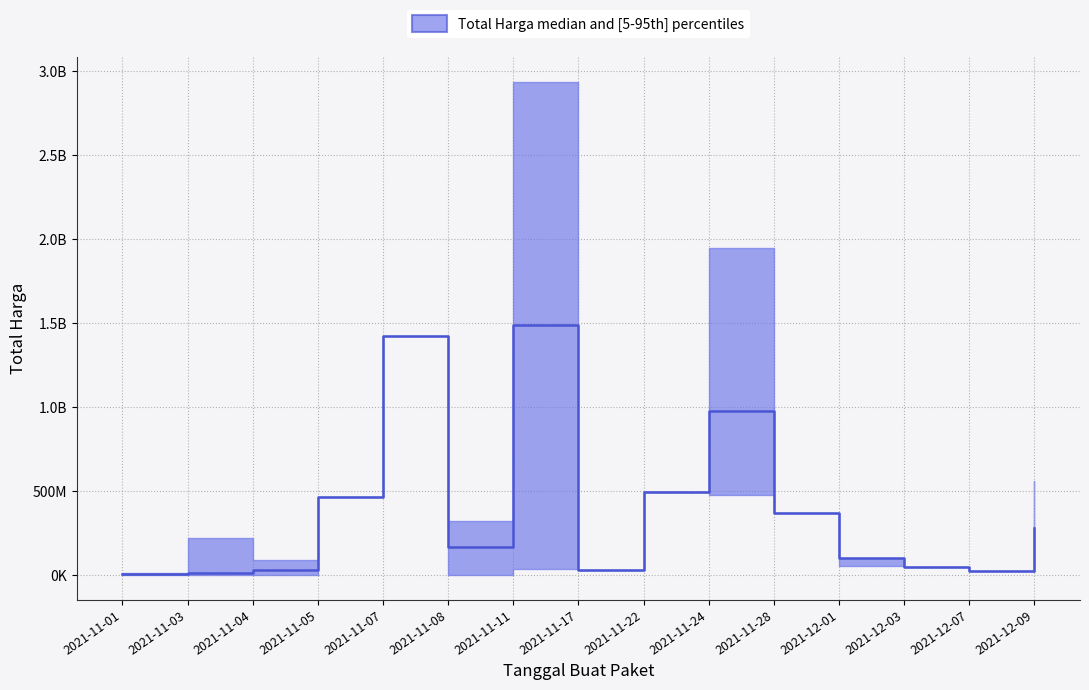

At which category is the sum across all series the highest?

2021-11-11